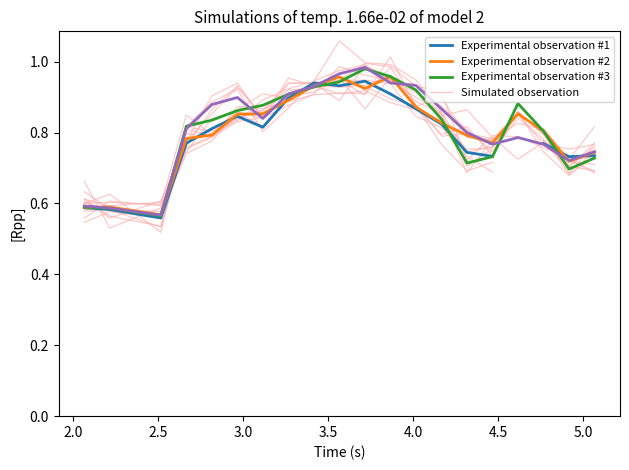

At how many categories does at least one series exceed 0?

20